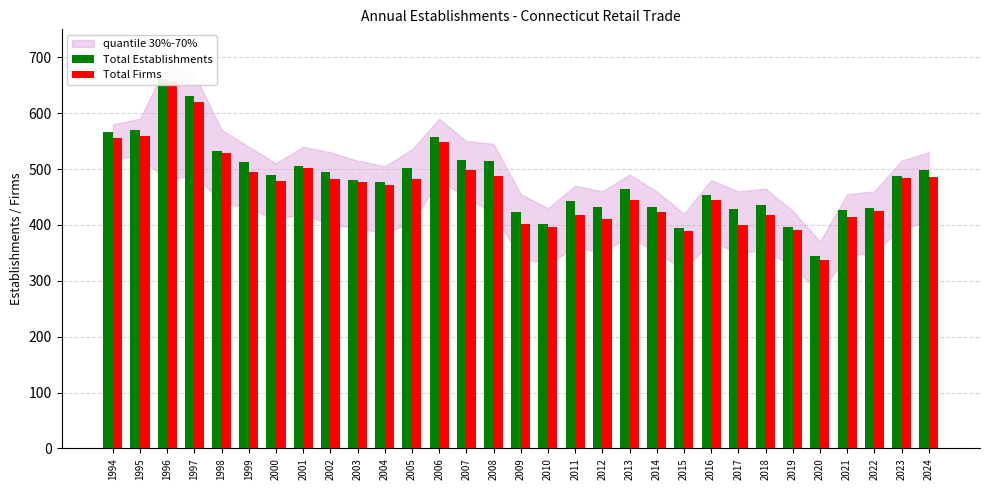

Reading left to right, extract all data points from this chart.

Total Establishments: 566	569	661	630	533	512	489	505	495	481	477	502	557	516	514	423	401	443	432	464	432	394	453	429	435	397	344	426	430	487	498
Total Firms: 555	559	656	620	529	494	479	501	482	476	471	482	549	499	487	402	397	417	411	445	423	389	444	400	418	390	337	414	424	484	486